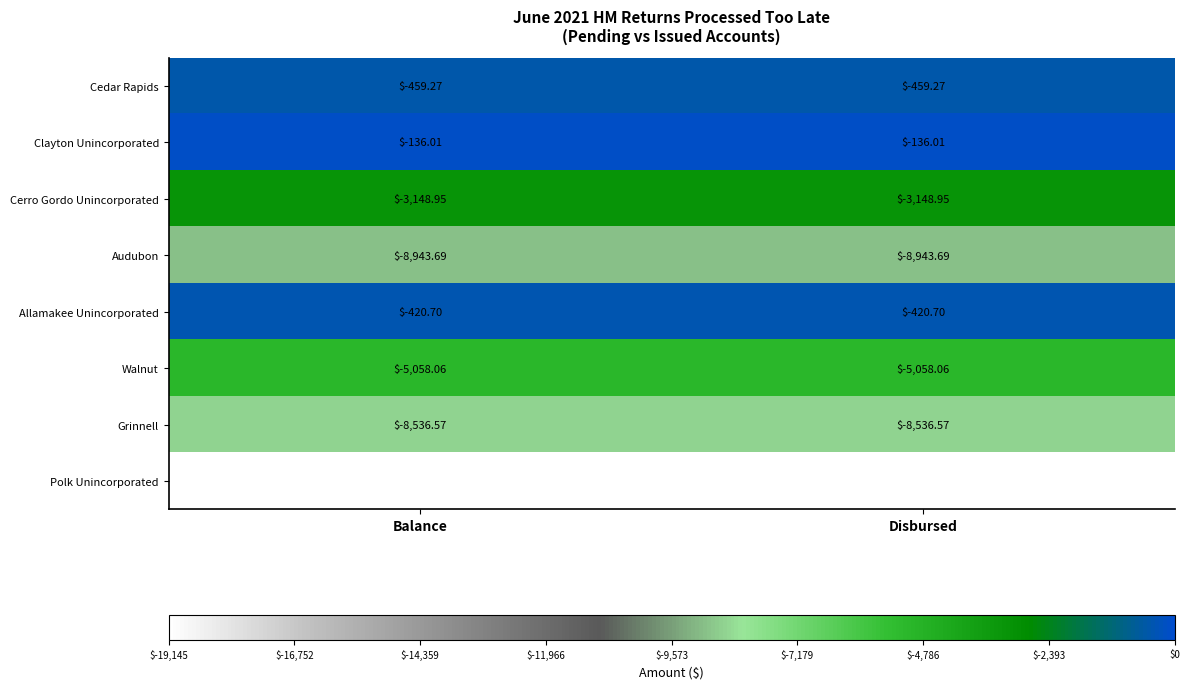

Is it true that Walnut equals -3420.5 at Disbursed?

False